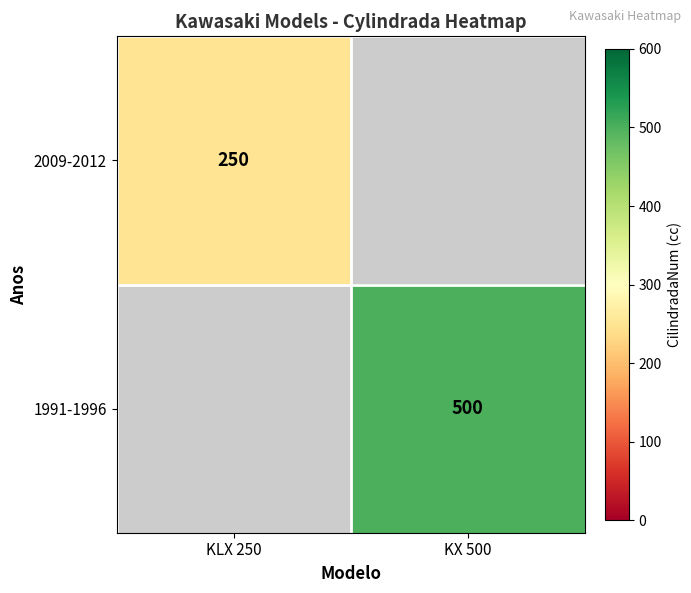

The value of 2009-2012 at KLX 250 is 379. True or false?

False